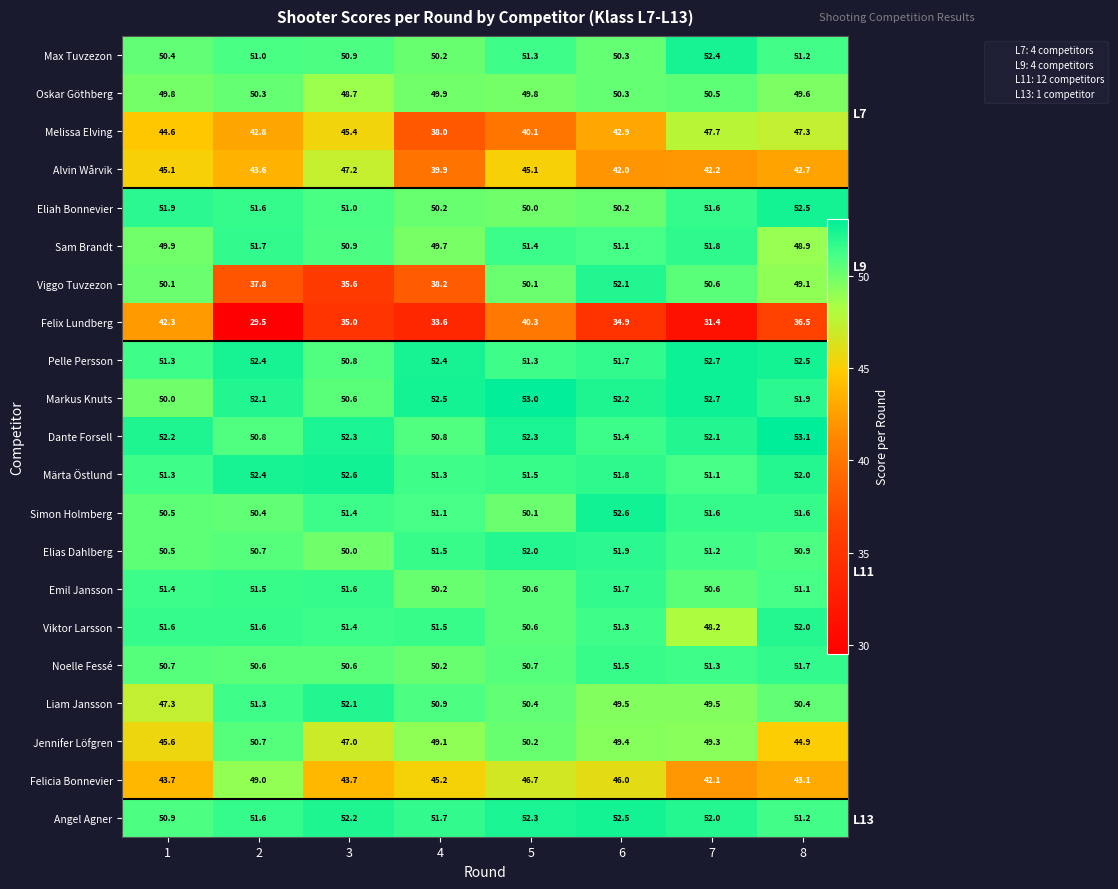

What is the difference between the highest and lowest values at 5?

12.9